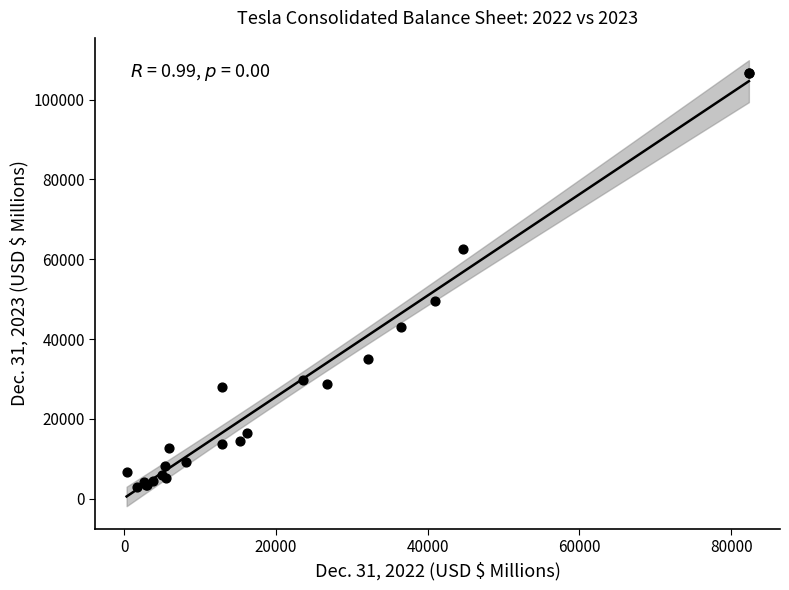

What Y value in the scatter plot is closest to 54741?

49616